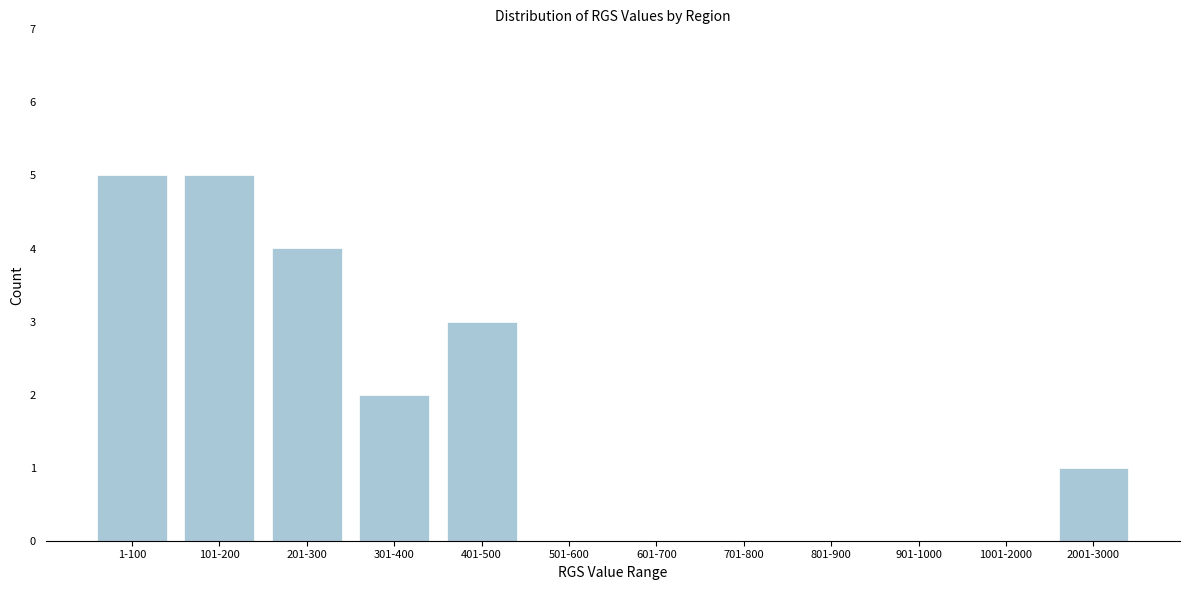

Reading right to left, what are all the values shown in this chart?

2001-3000=1	1001-2000=0	901-1000=0	801-900=0	701-800=0	601-700=0	501-600=0	401-500=3	301-400=2	201-300=4	101-200=5	1-100=5